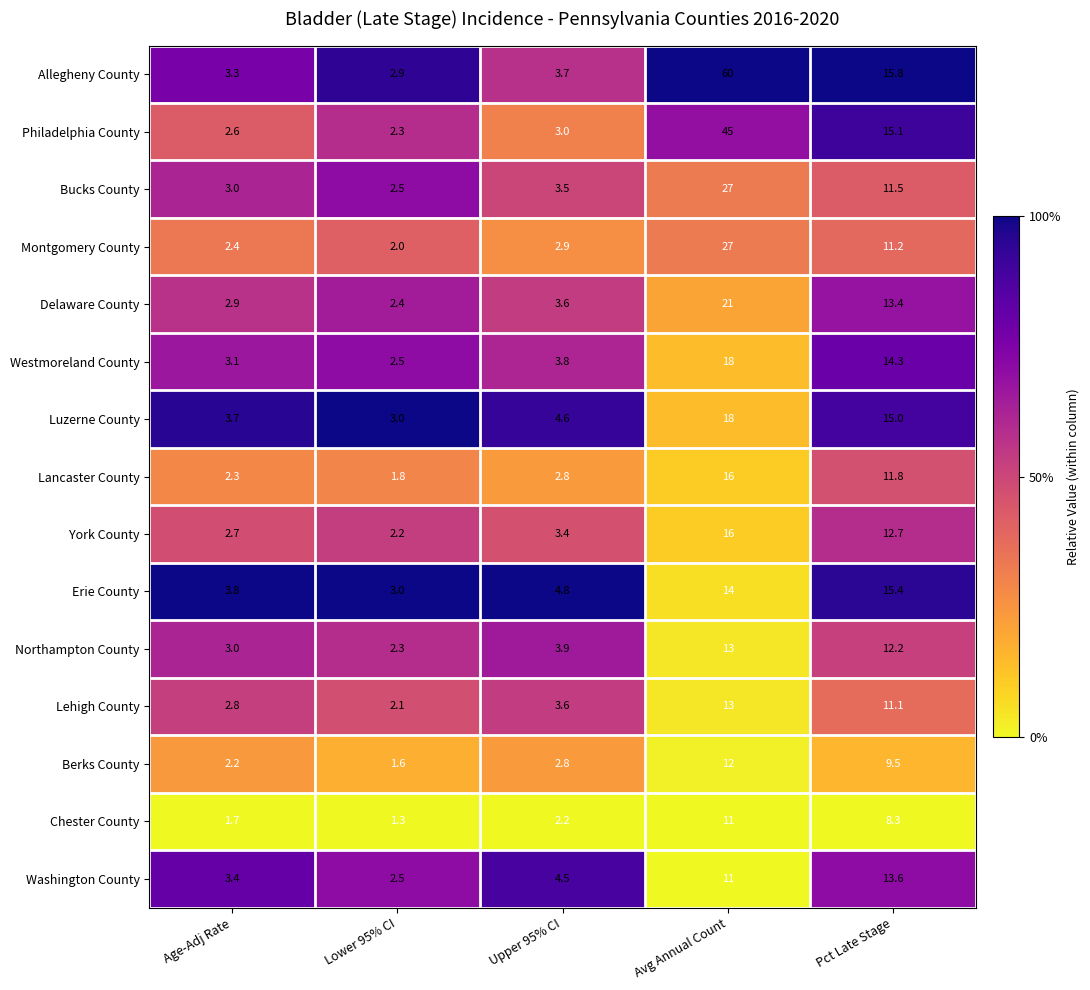

At which category is the sum across all series the highest?

Avg Annual Count